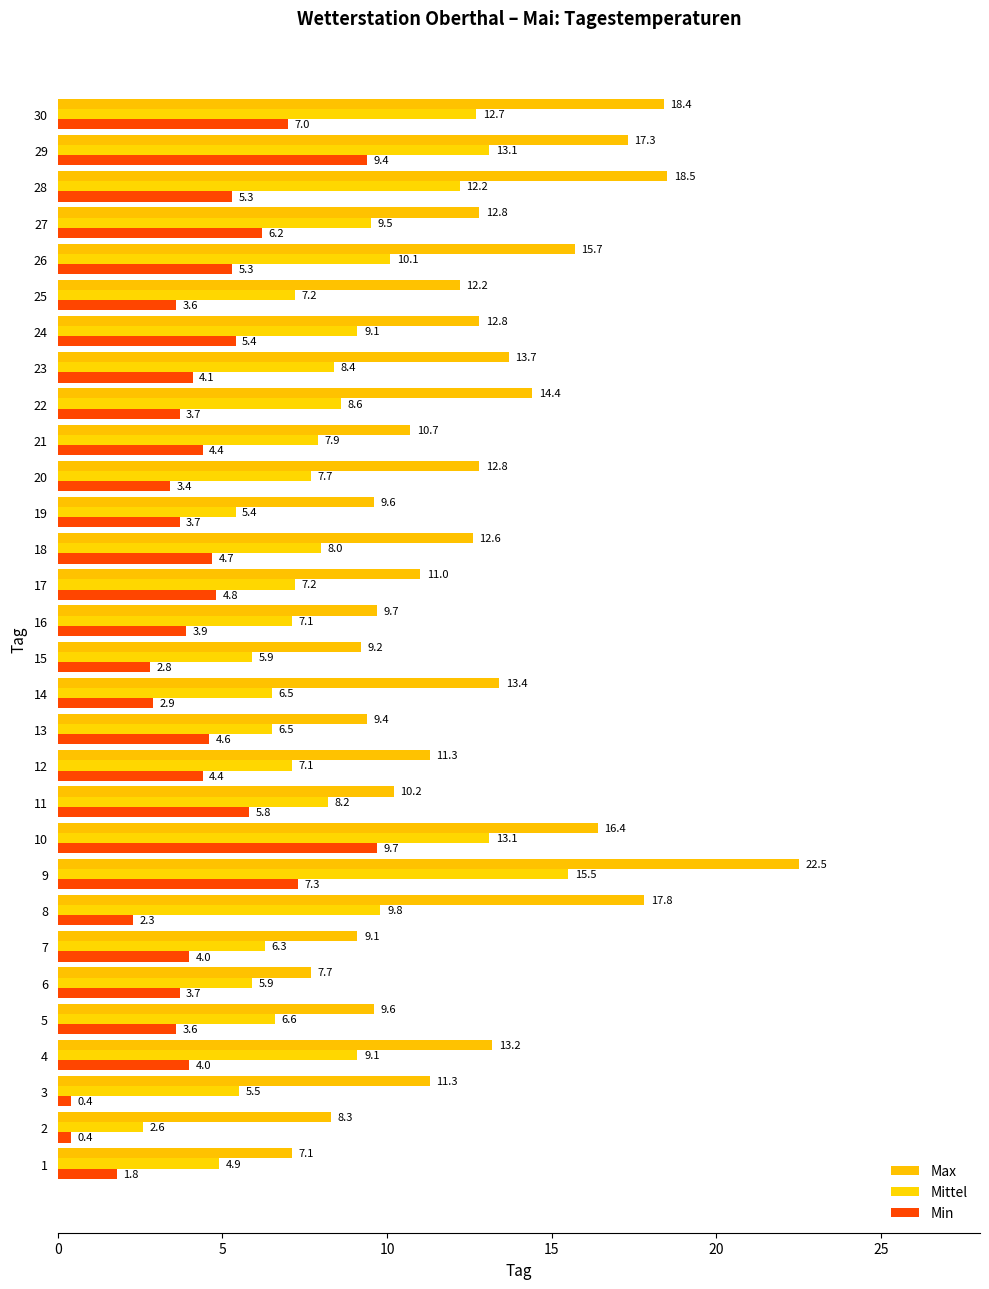

At which category is the sum across all series the highest?

9